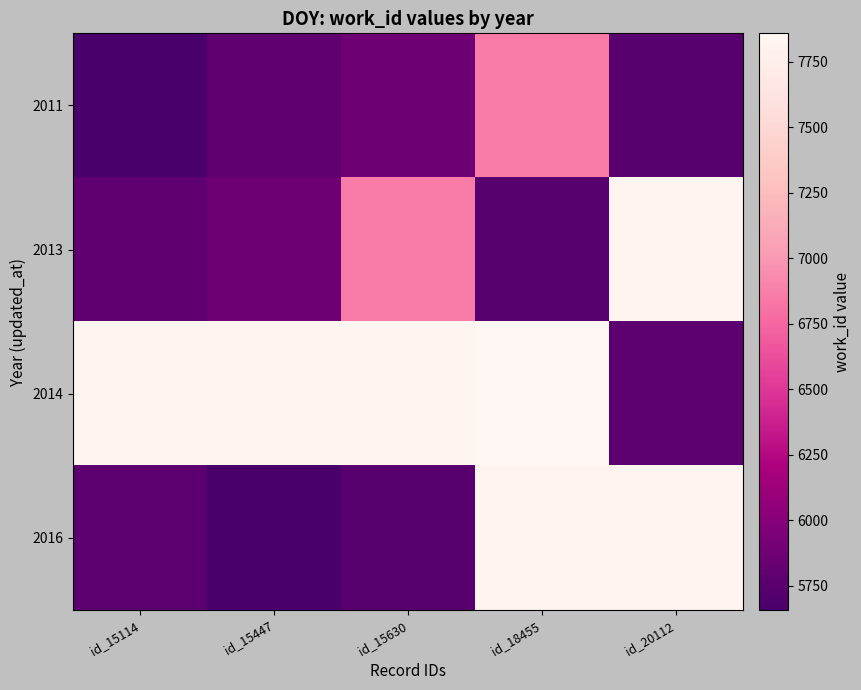

Reading left to right, transcribe all the data shown in this chart.

2011: id_15114=5658	id_15447=5791	id_15630=5877	id_18455=6859	id_20112=5744
2013: id_15114=5791	id_15447=5877	id_15630=6859	id_18455=5744	id_20112=7835
2014: id_15114=7835	id_15447=7837	id_15630=7838	id_18455=7858	id_20112=5767
2016: id_15114=5767	id_15447=5658	id_15630=5744	id_18455=7835	id_20112=7837